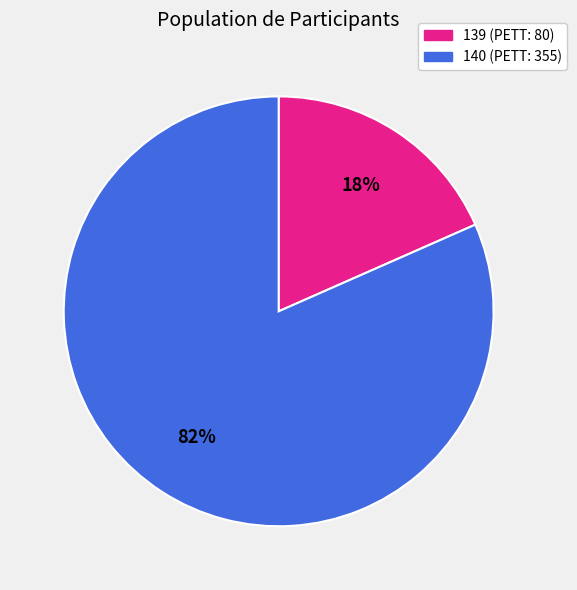

True or false: 140 accounts for 96% of the total.

False